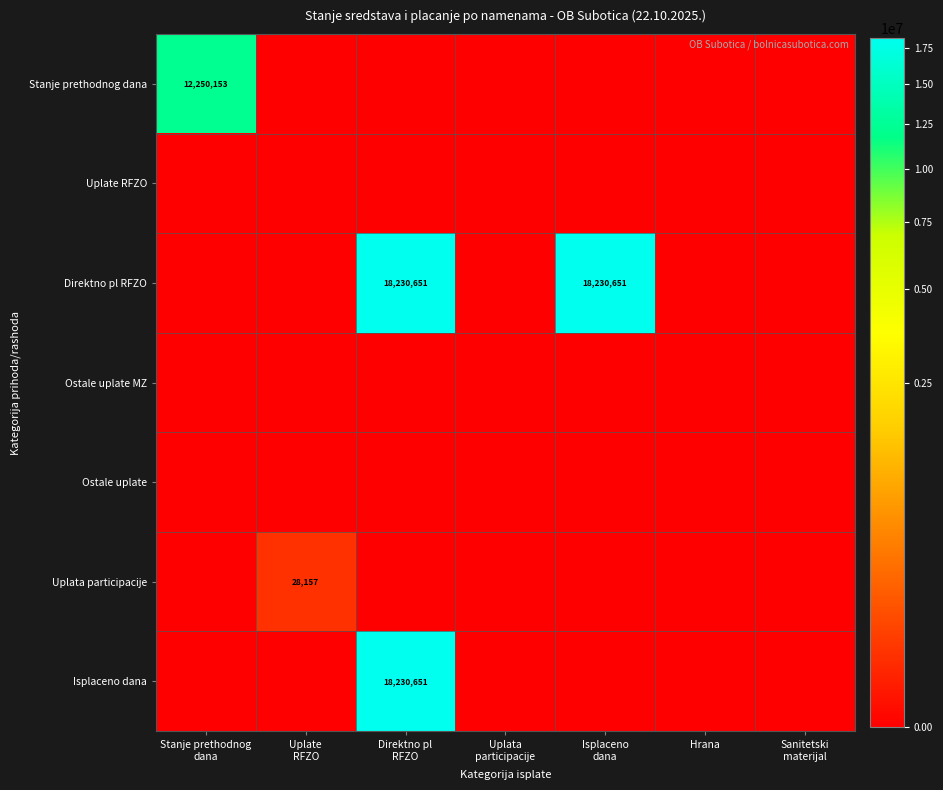

List the series in order of their peak value, lowest first.

Uplate RFZO, Ostale uplate MZ, Ostale uplate, Uplata participacije, Stanje prethodnog dana, Direktno pl RFZO, Isplaceno dana